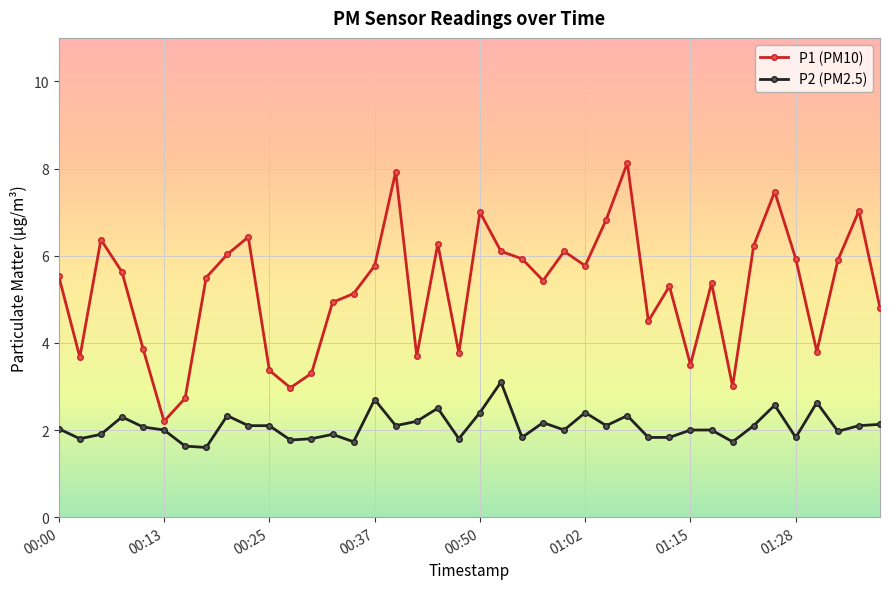

Rank the series by their maximum value, from highest to lowest.

P1 (PM10), P2 (PM2.5)